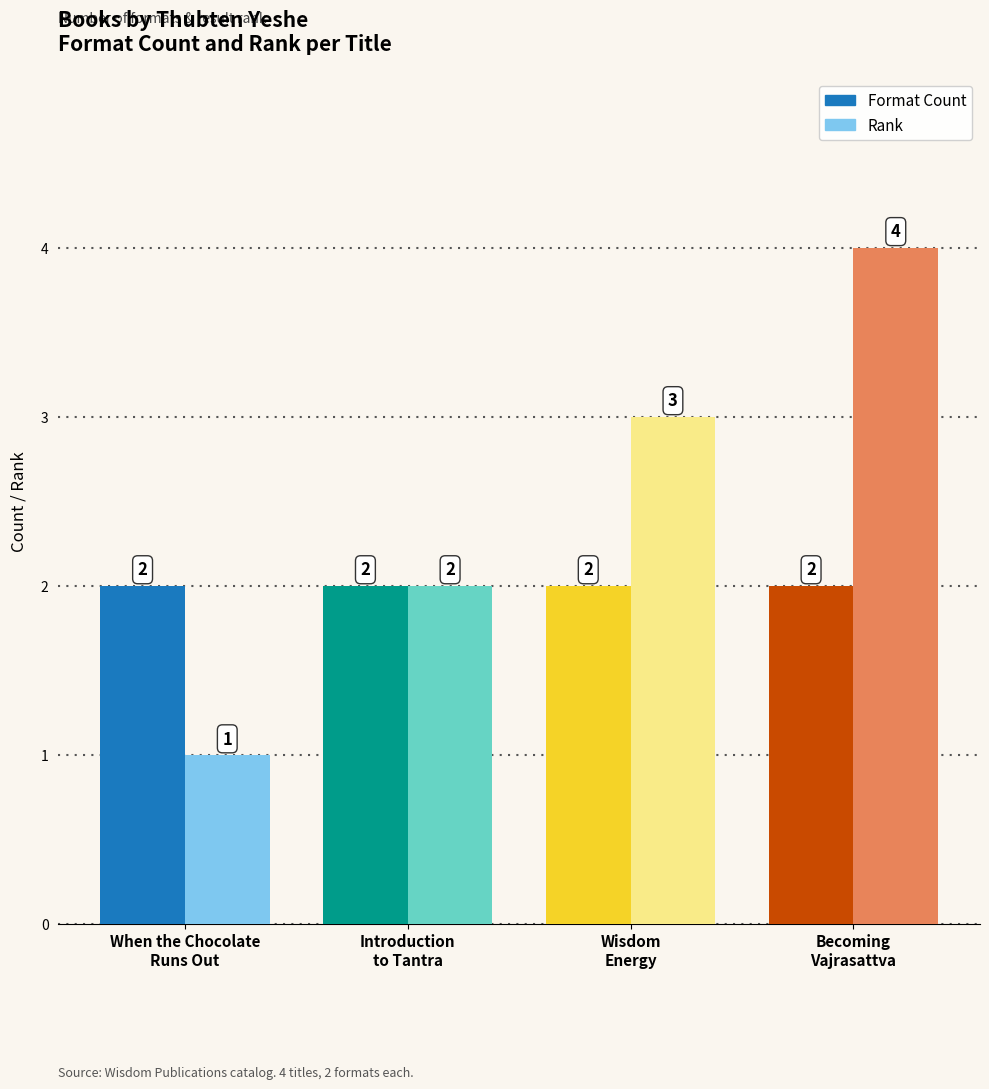

The value of Format Count at Becoming
Vajrasattva is 1. True or false?

False